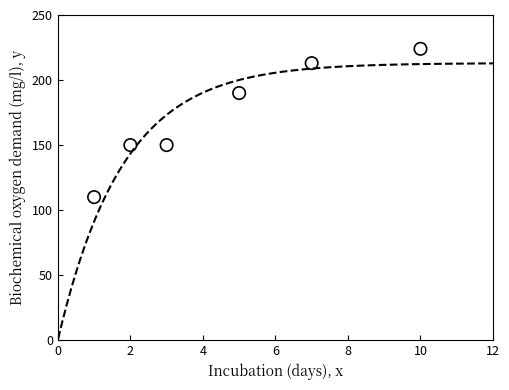

What is the range of X values (max minus min)?

9